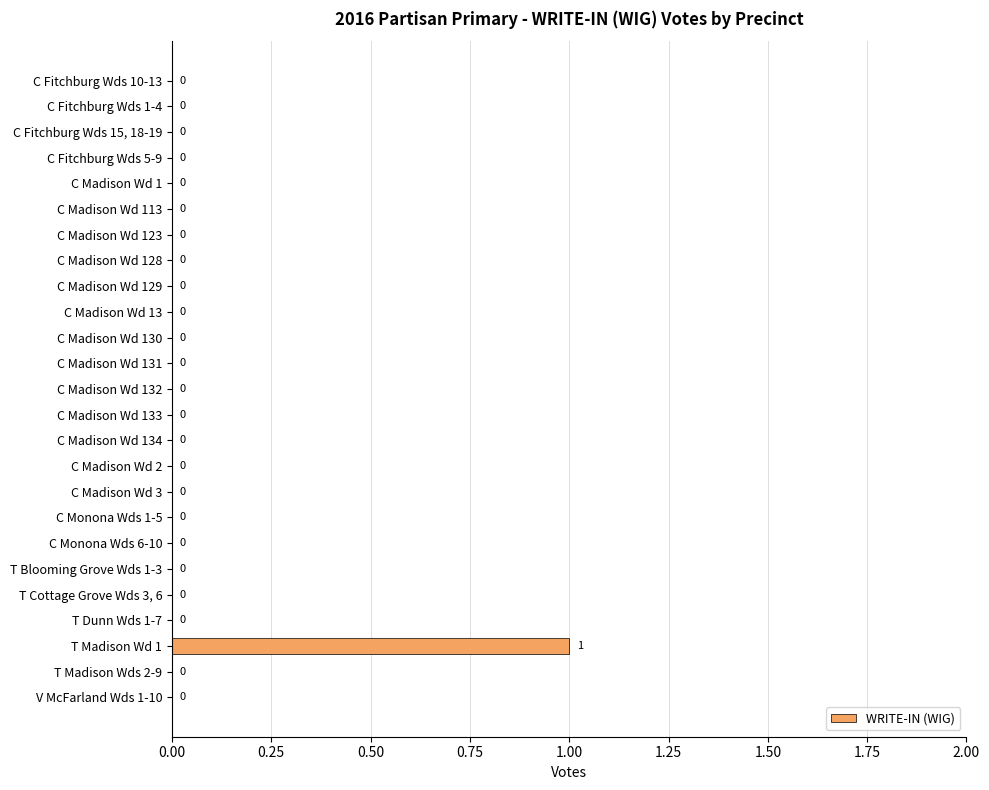

True or false: the data shows 0 at T Cottage Grove Wds 3, 6.

True